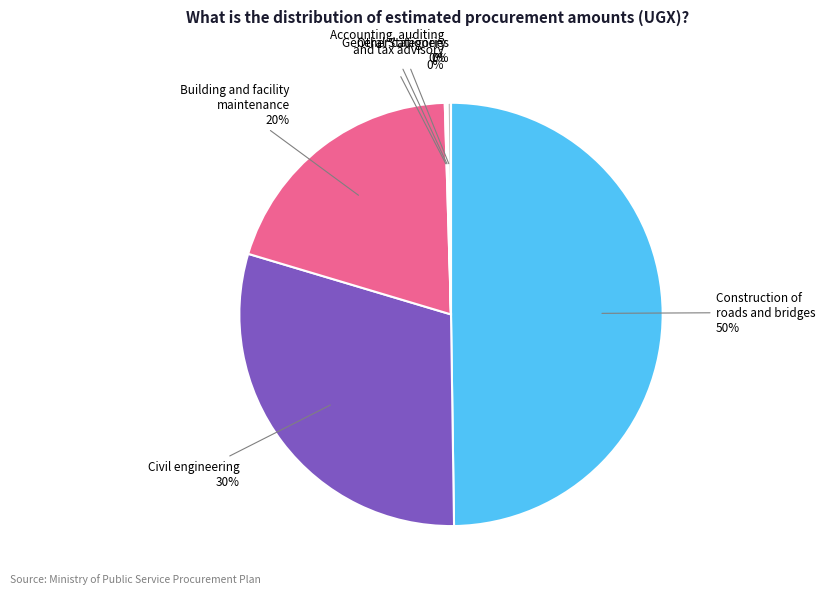

To the nearest percent, what is the difference between the largest and smallest slice percentages?

50%